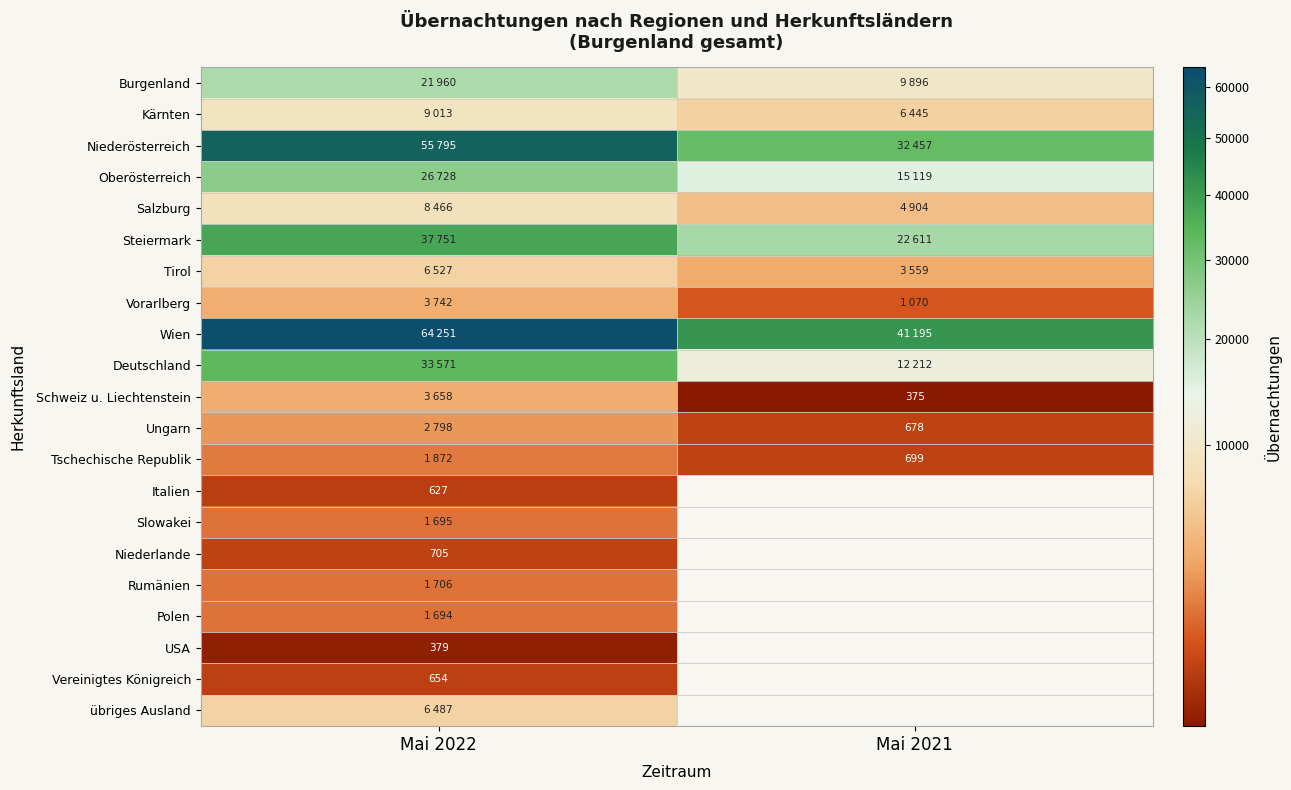

Which series has the widest spread of values?

Niederösterreich